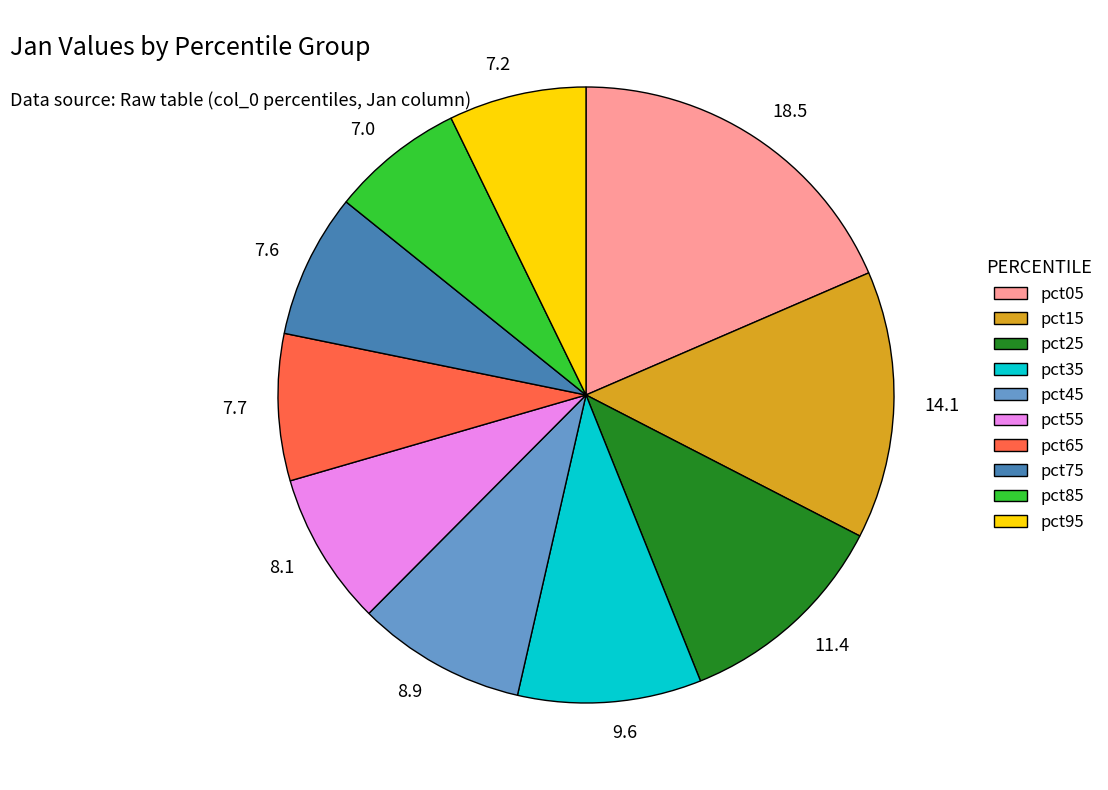

Between pct05 and pct75, which is larger?

pct05